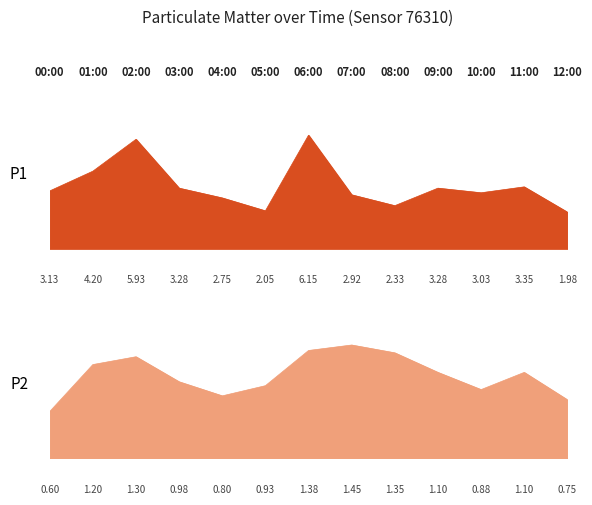

True or false: P2 and P1 intersect in this chart.

False